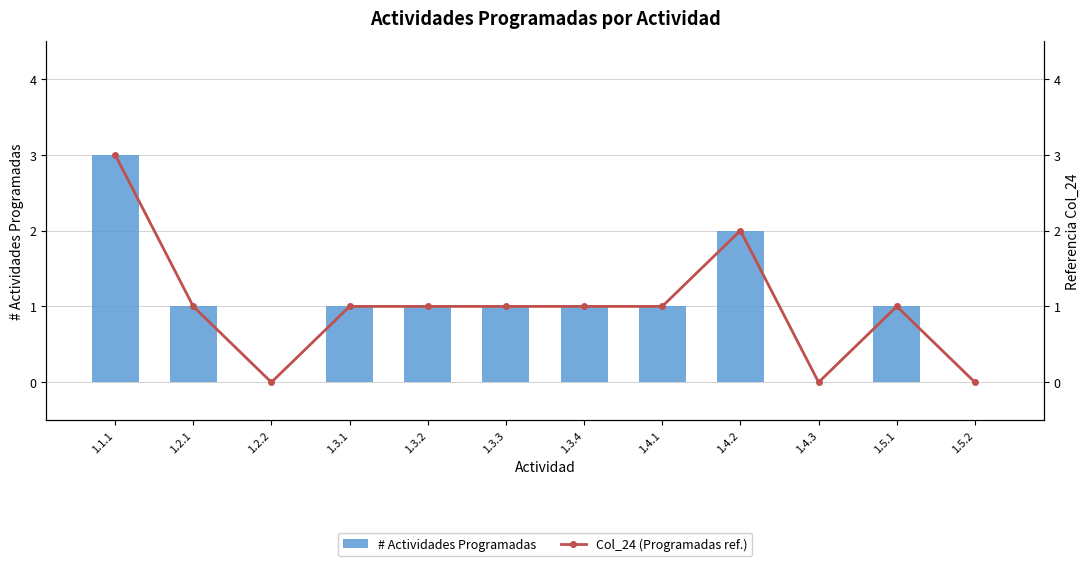

What are all the series names shown in the legend?

# Actividades Programadas, Col_24 (Programadas ref.)